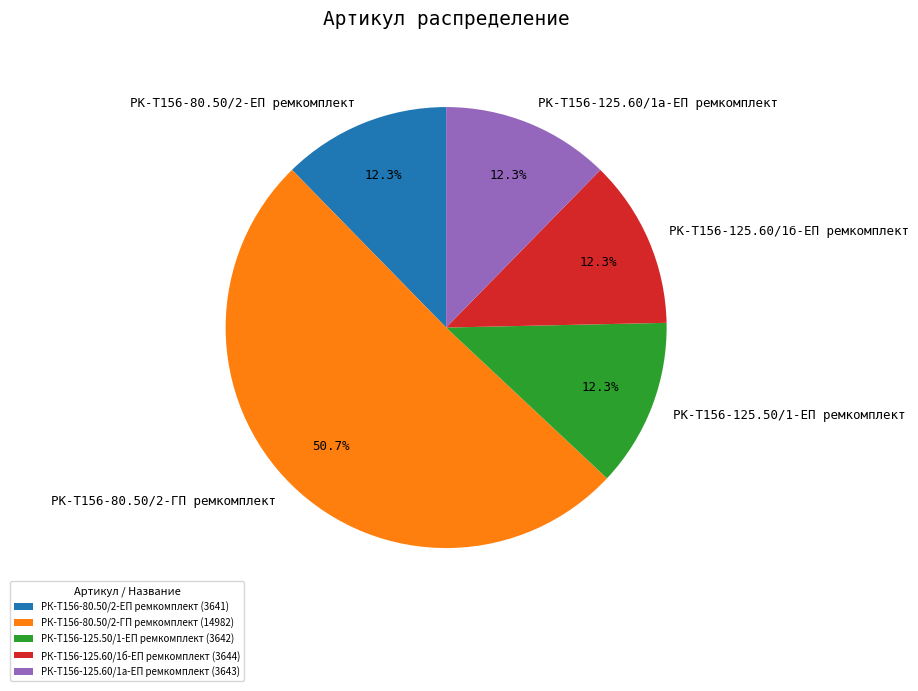

True or false: РК-Т156-125.60/1а-ЕП ремкомплект accounts for 12% of the total.

True